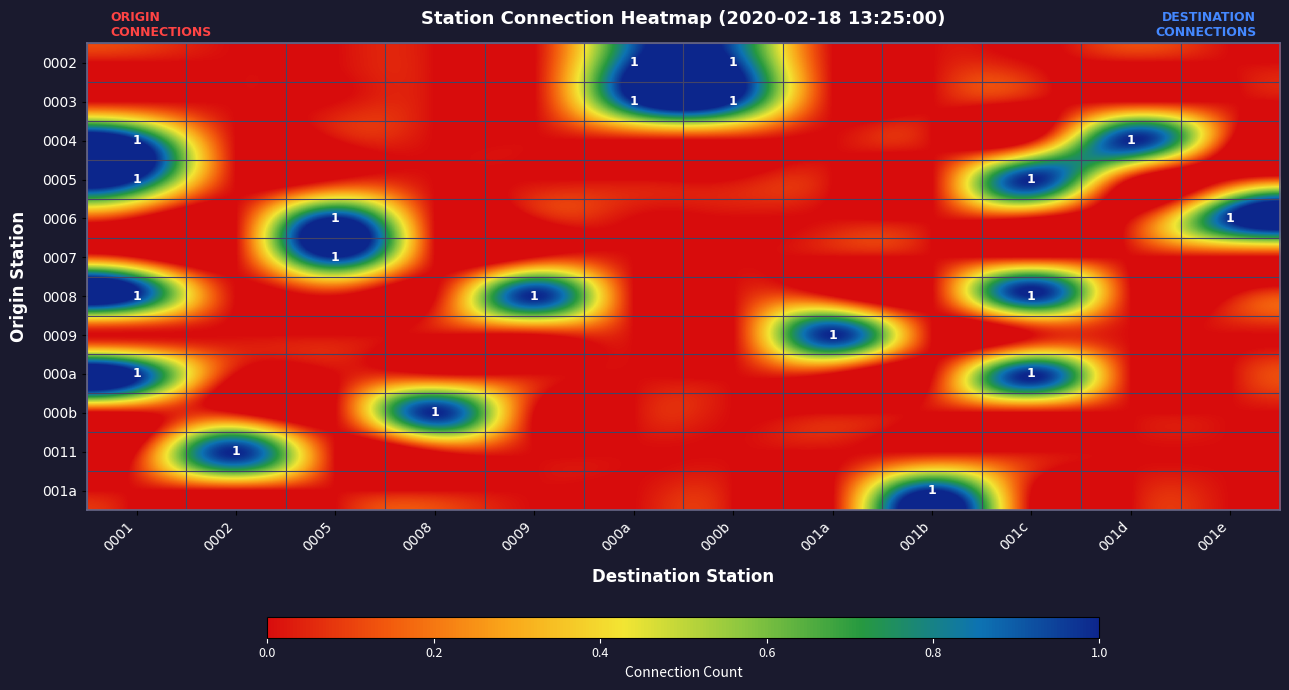

The 0007 series shows 2 at 0005. True or false?

False